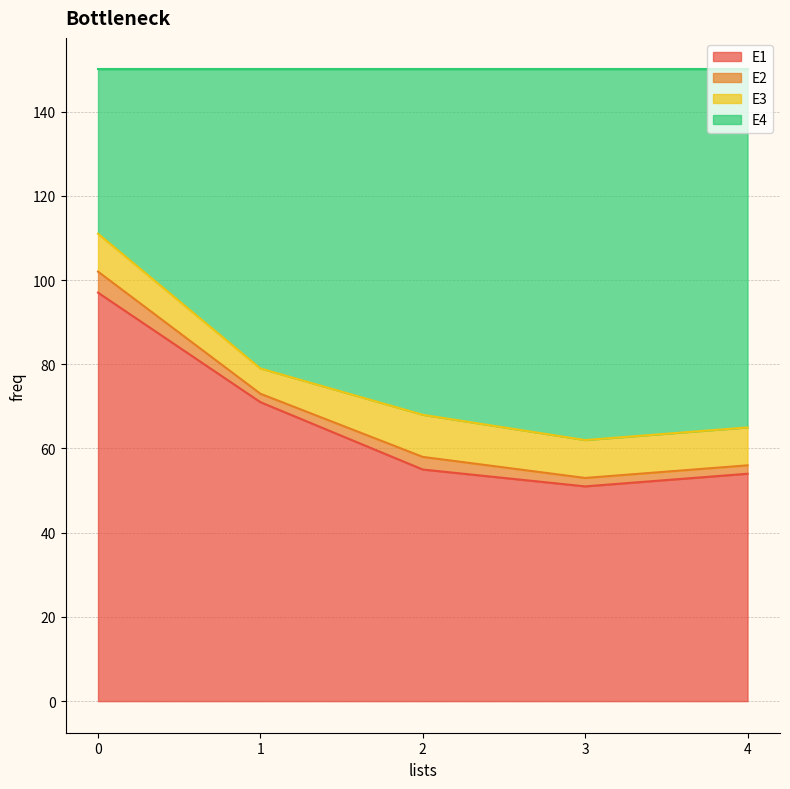

True or false: E1 and E4 intersect in this chart.

False